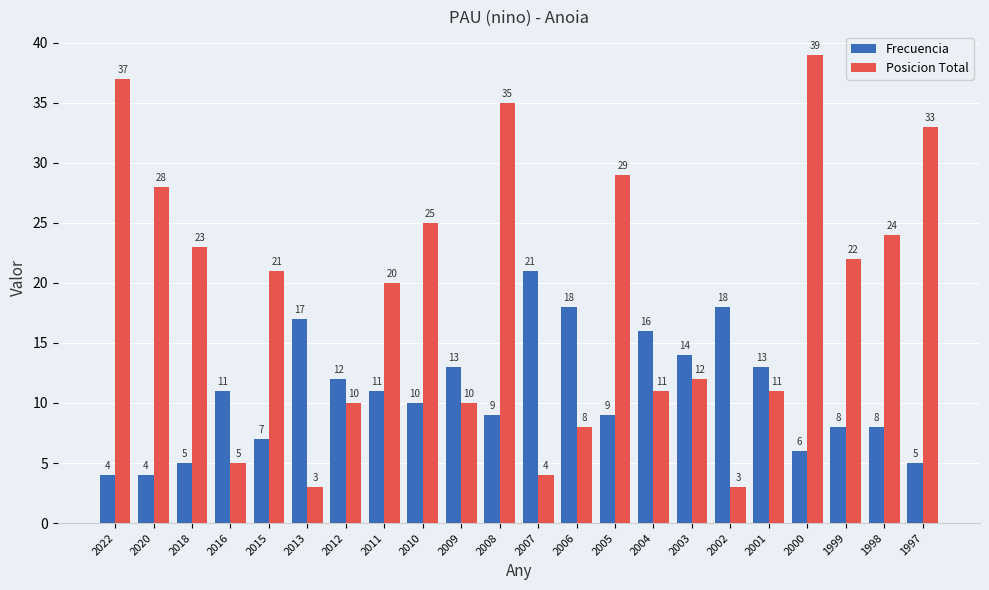

How many groups of bars are there?

22